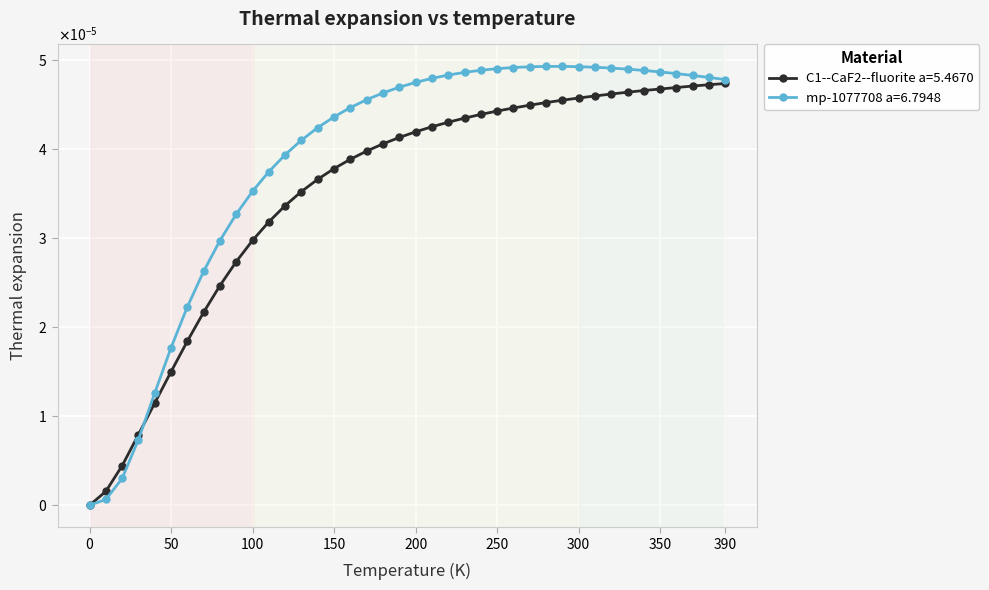

Between which two adjacent categories do C1--CaF2--fluorite a=5.4670 and mp-1077708 a=6.7948 first intersect?

30.0 and 40.0